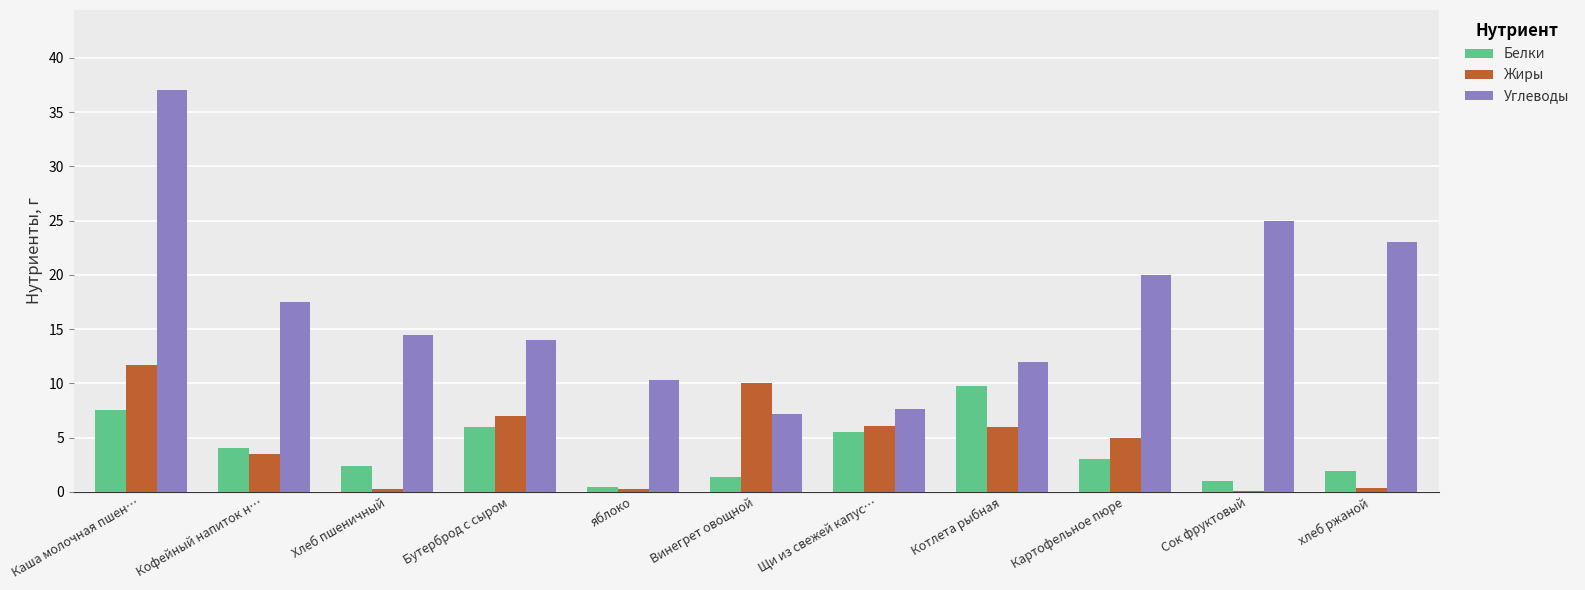

Which series has the largest total across all categories?

Углеводы